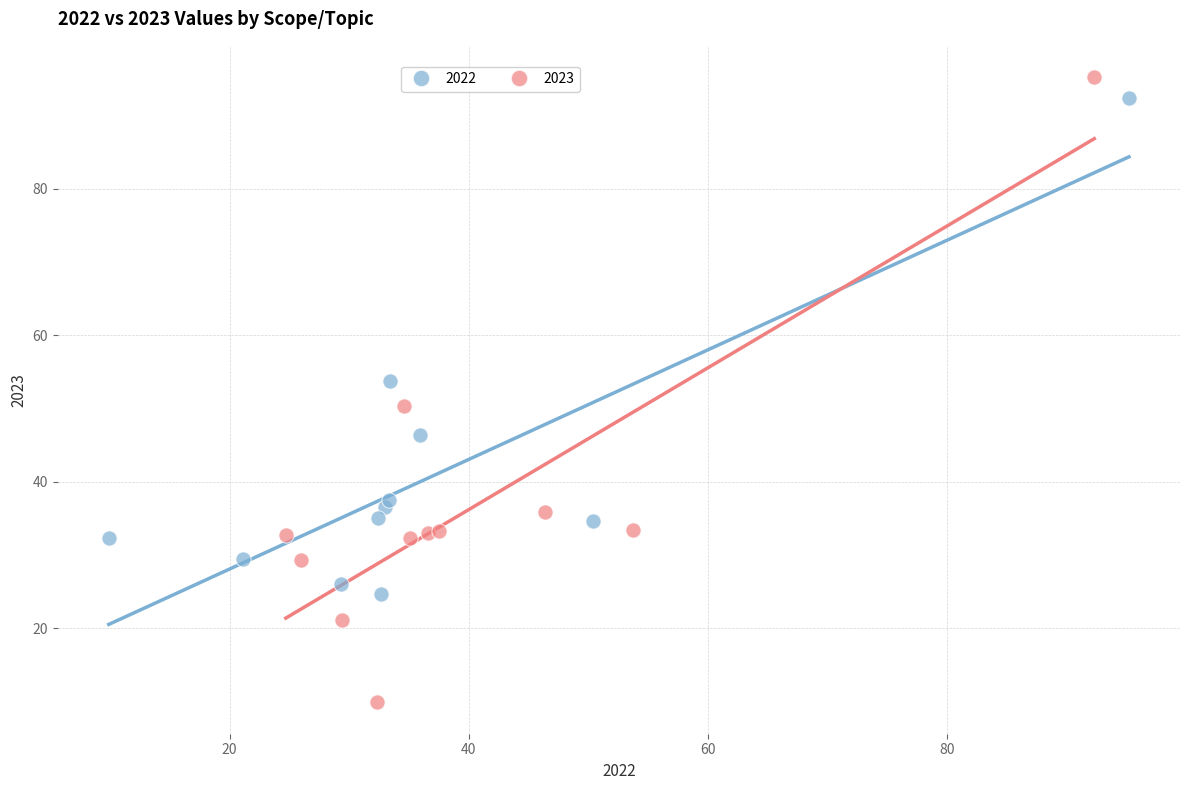

Which series reaches the minimum Y coordinate?

2023